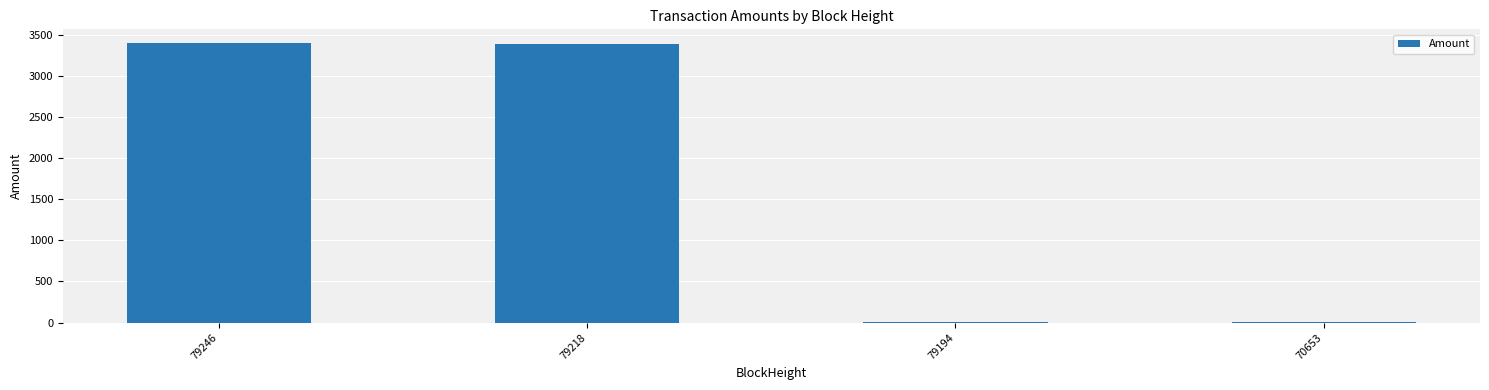

What is the maximum value shown in the chart?

3394.3